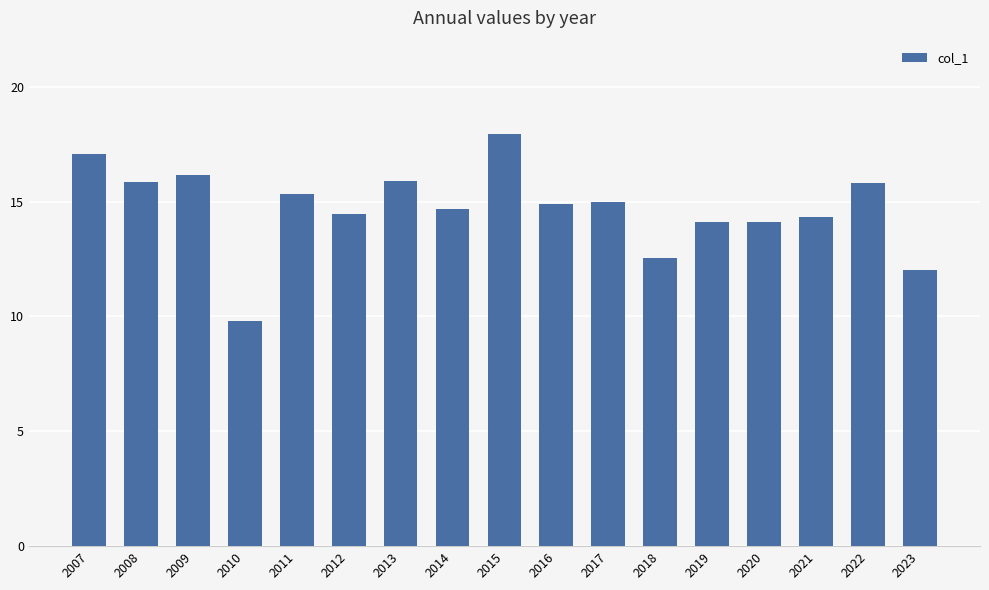

Read the value at 2023.

12.0